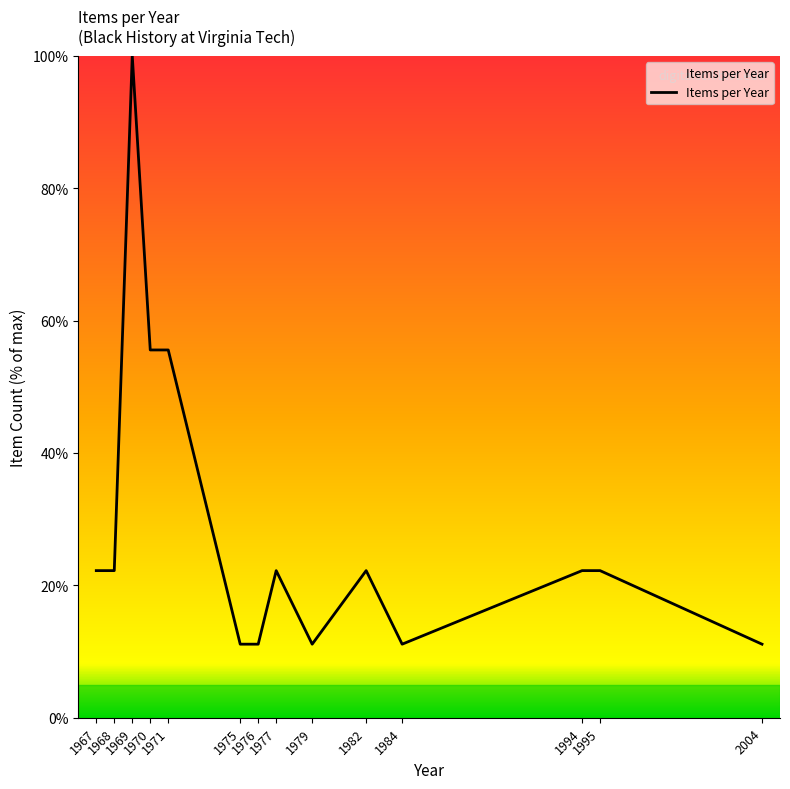

What is the smallest value displayed?

11.1